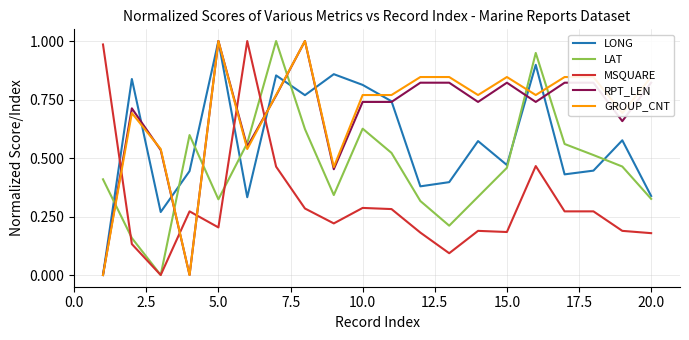

How many intersections are there between RPT_LEN and LAT?

7